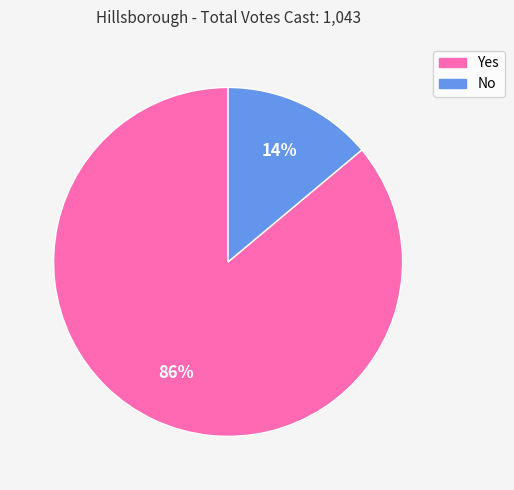

Which has a higher value, No or Yes?

Yes